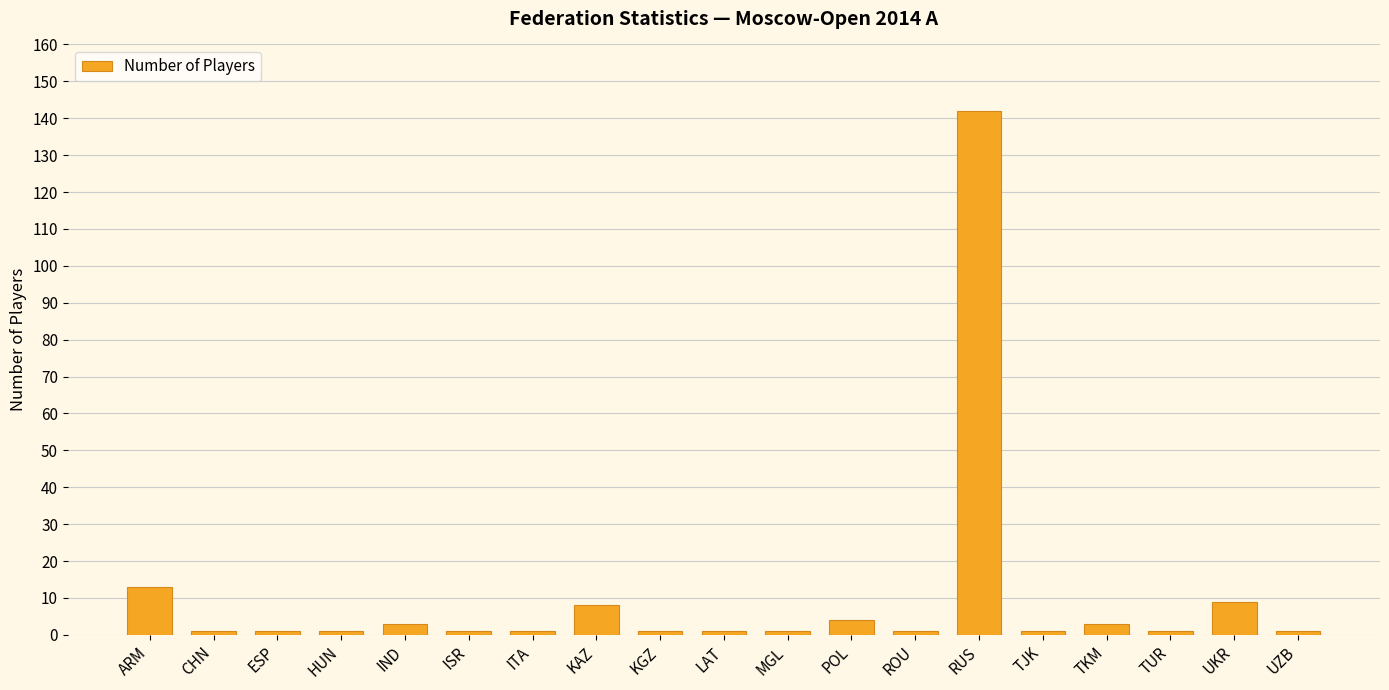

What is the sum of all values?

194